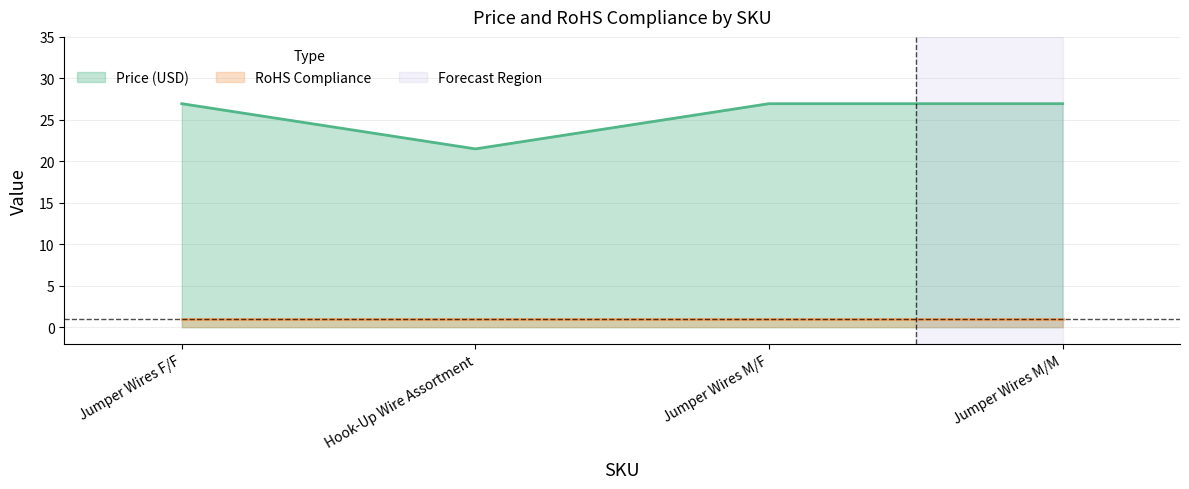

Does the chart have visible grid lines?

Yes